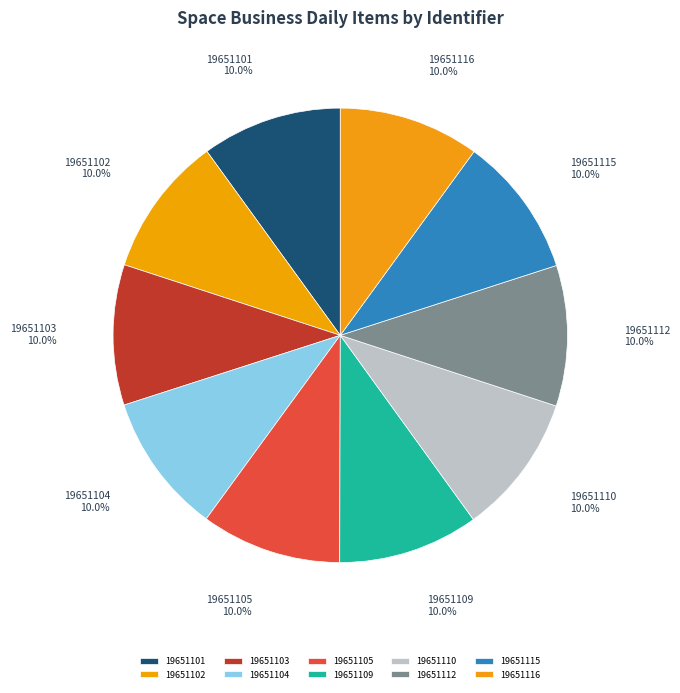

How many segments does this pie chart have?

10